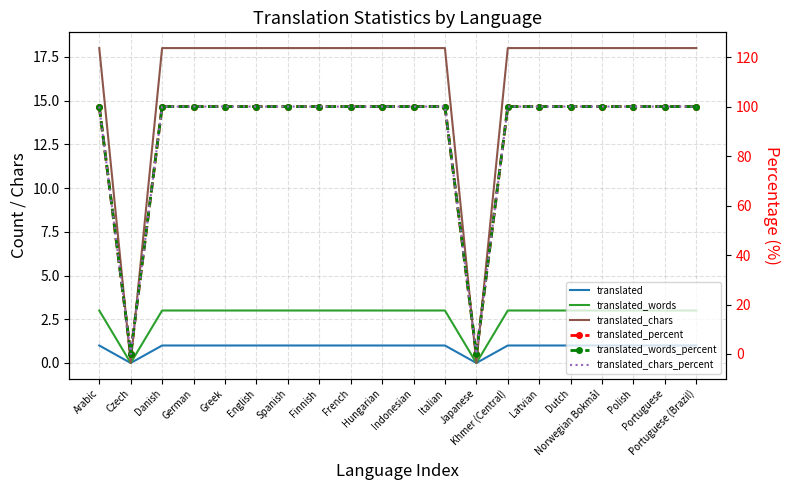

The value of translated_chars_percent at Finnish is 100. True or false?

True